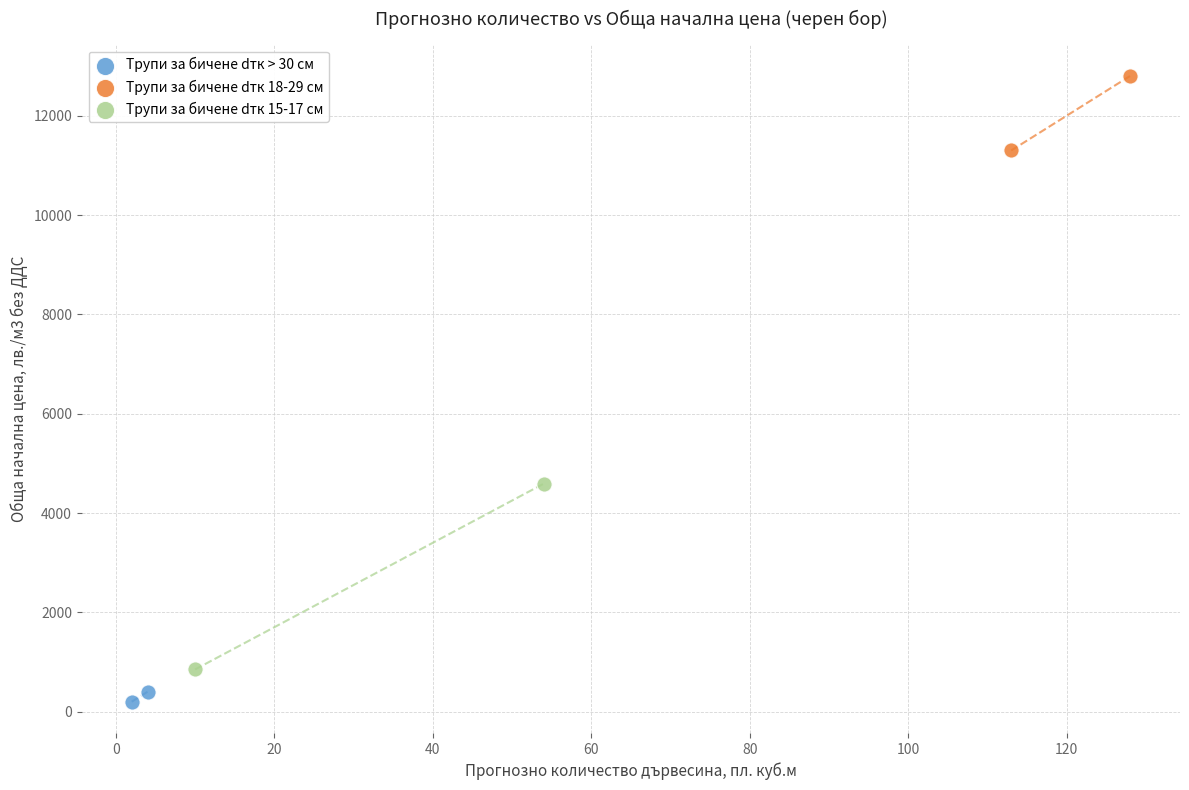

Which series reaches the minimum Y coordinate?

Трупи за бичене dтк > 30 см